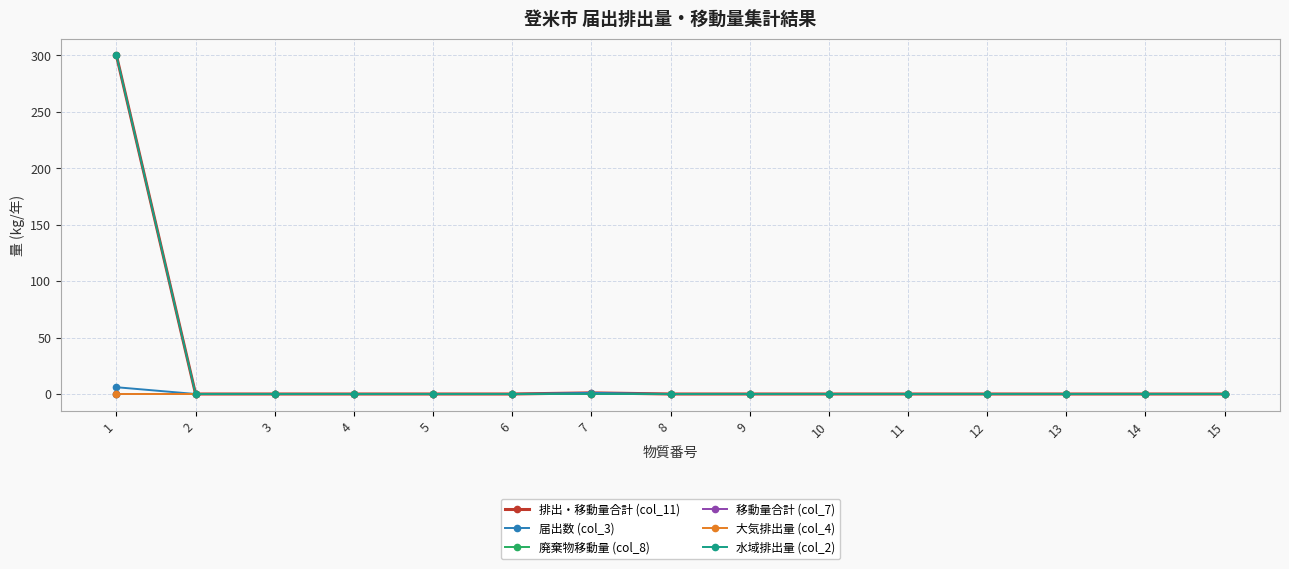

Rank the series by their maximum value, from lowest to highest.

廃棄物移動量 (col_8), 移動量合計 (col_7), 大気排出量 (col_4), 届出数 (col_3), 排出・移動量合計 (col_11), 水域排出量 (col_2)